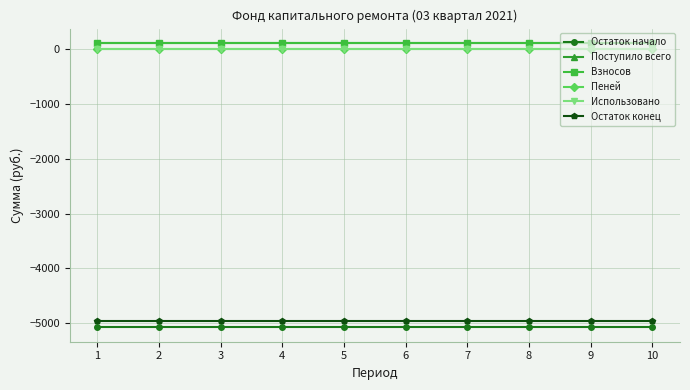

Does the chart have visible grid lines?

Yes